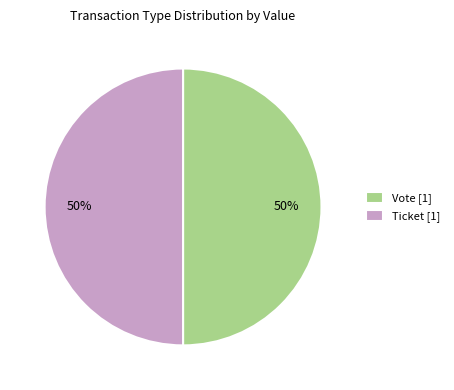

The Vote [1] slice represents 50% of the pie. True or false?

True